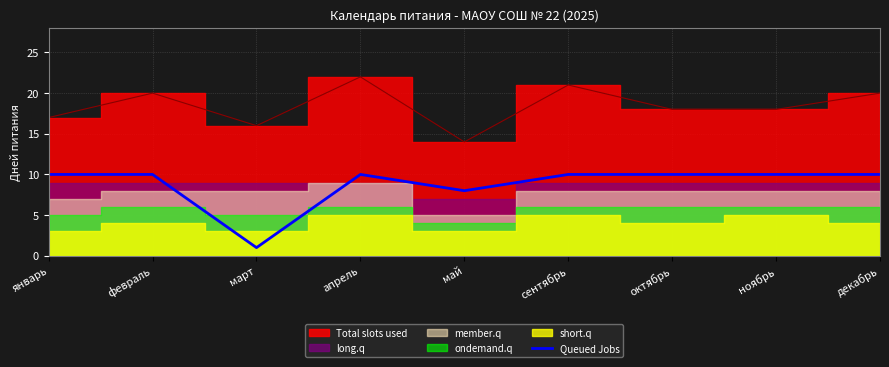

Which category has the lowest value in the Queued Jobs series?

март